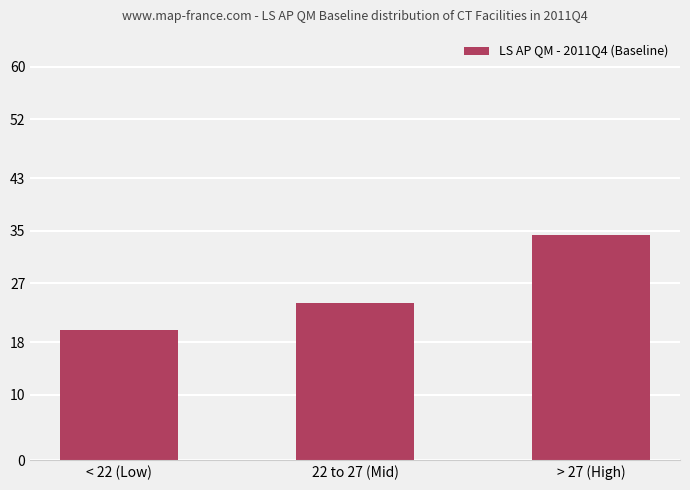

What is the change in value from 22 to 27 (Mid) to > 27 (High)?

+10.4